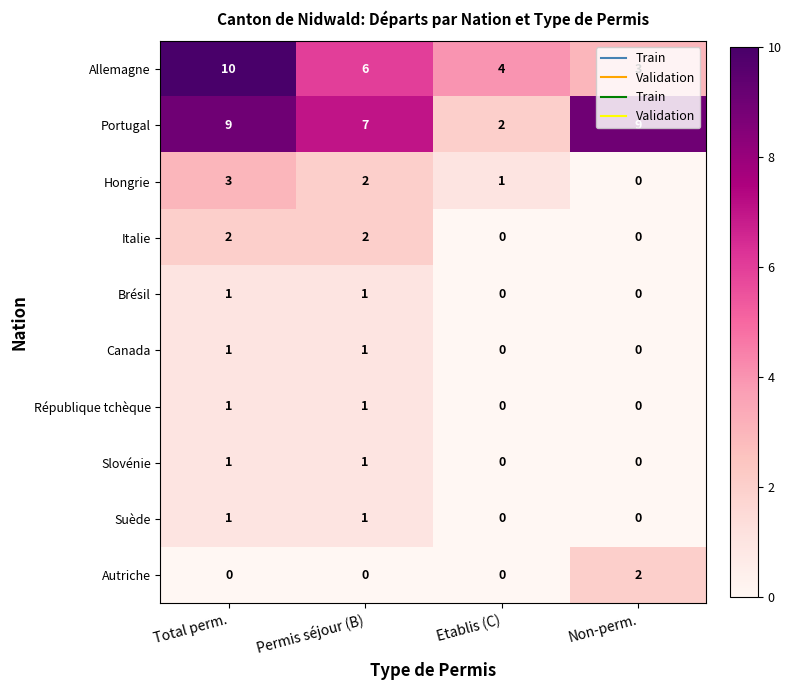

What is the sum of all Portugal values?

27